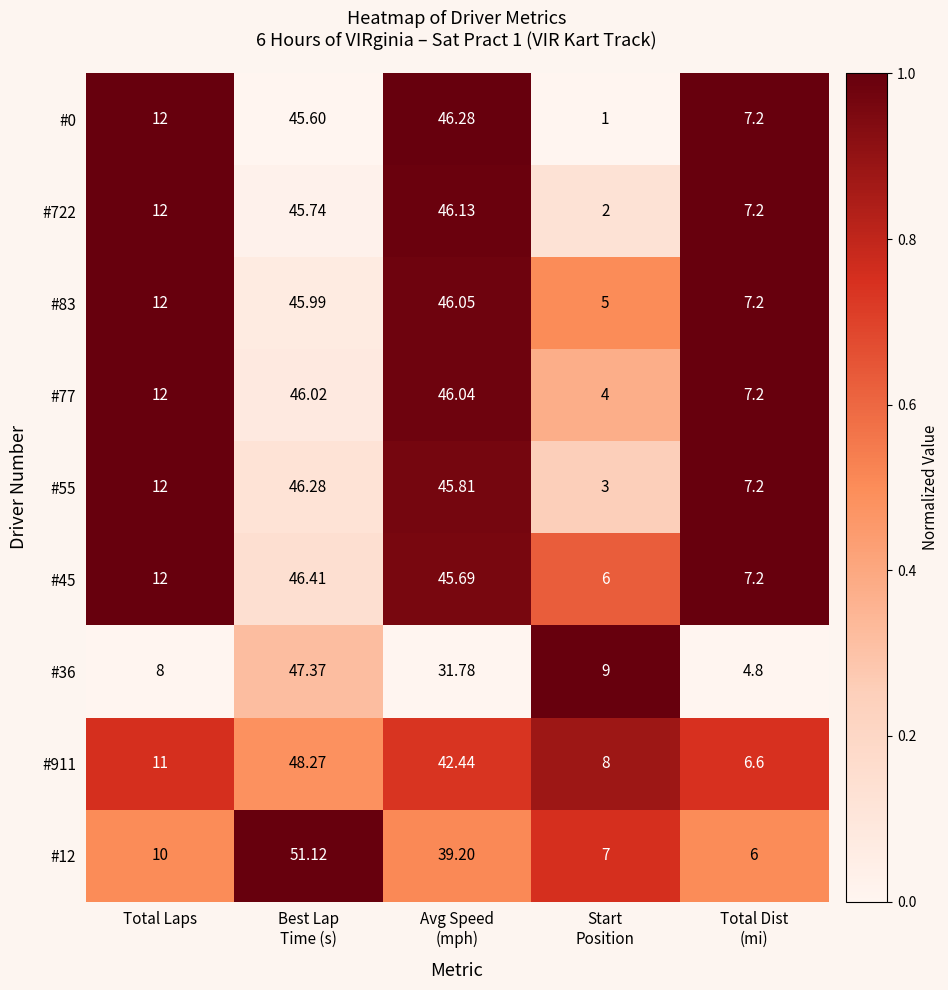

At which label is #0 closest to 23?

Total Laps